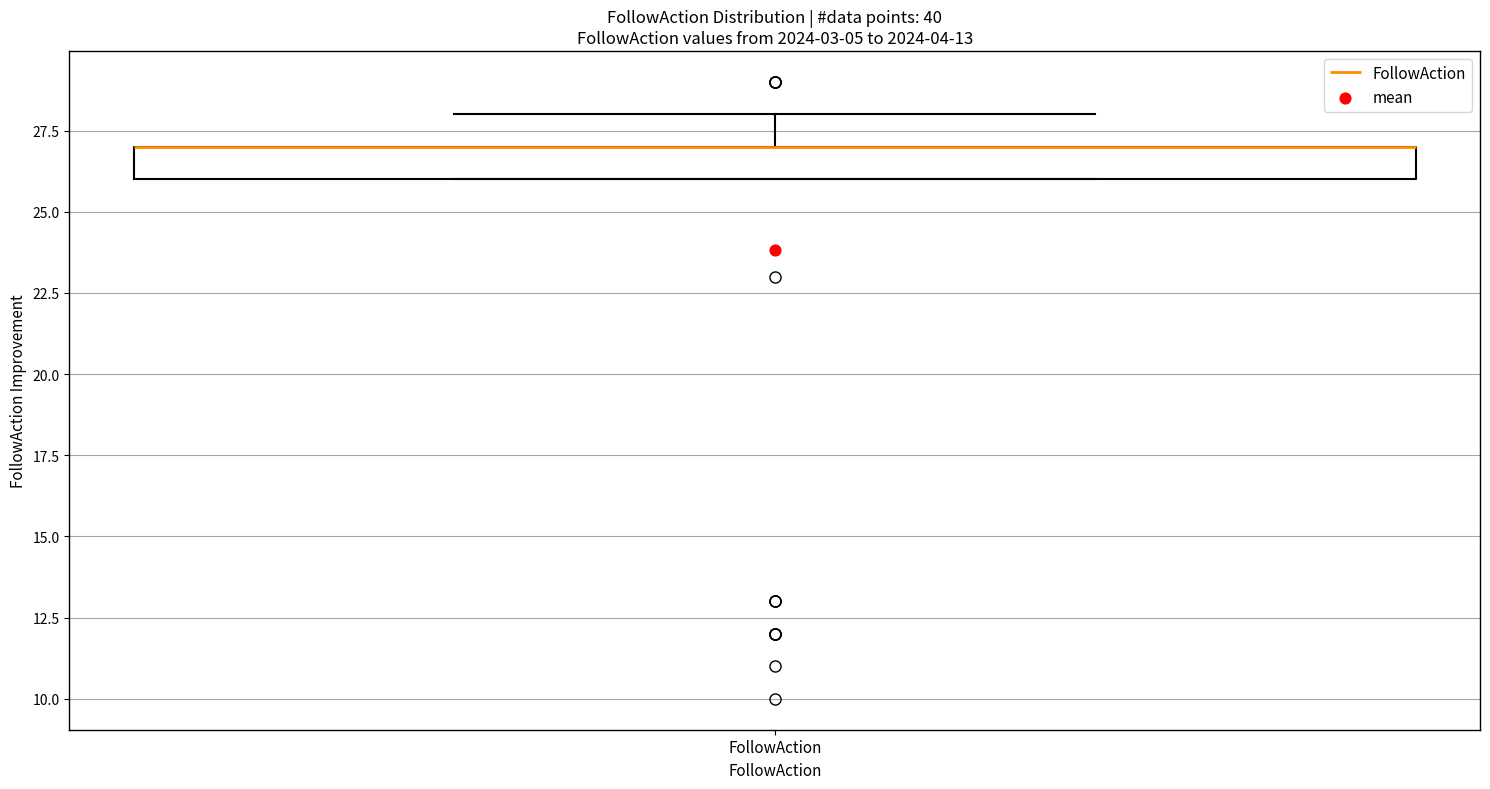

Read this box plot against the y-axis: the position of the median line, the range covered by the box, and the ends of both whiskers. The values are not printed on the chart, so give them approximately, as read against the axis.

median 27 (drawn on the box's upper edge), box 26 to 27, whiskers 26 to 28